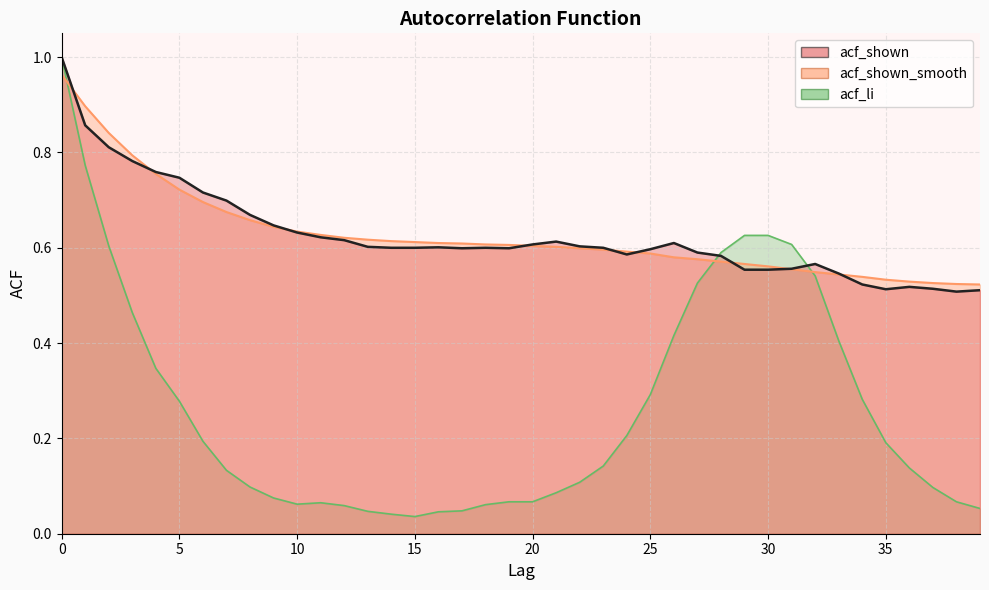

How many lines are shown in the chart?

3